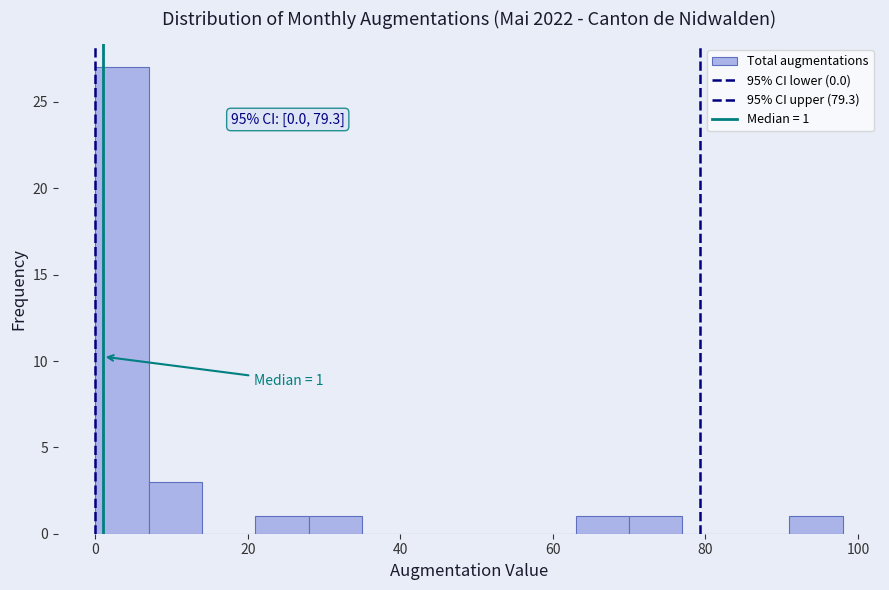

Read against the x-axis, roughly where is the centre of the tallest bar?

4